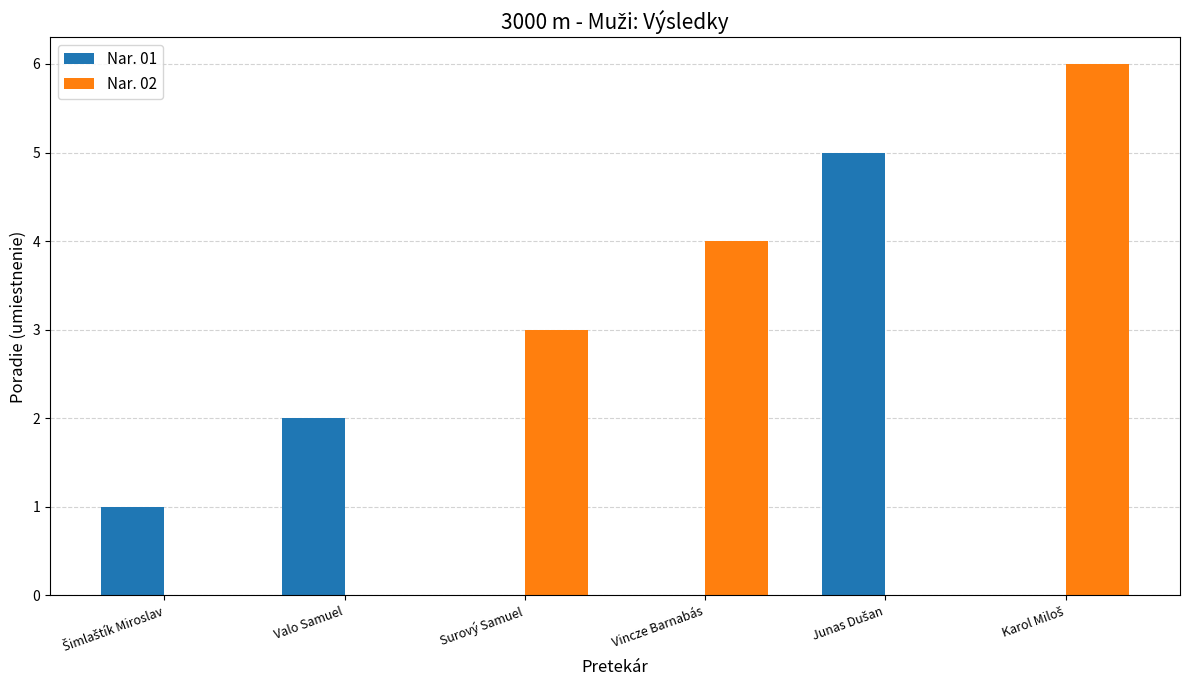

The value of Nar. 01 at Valo Samuel is 3. True or false?

False